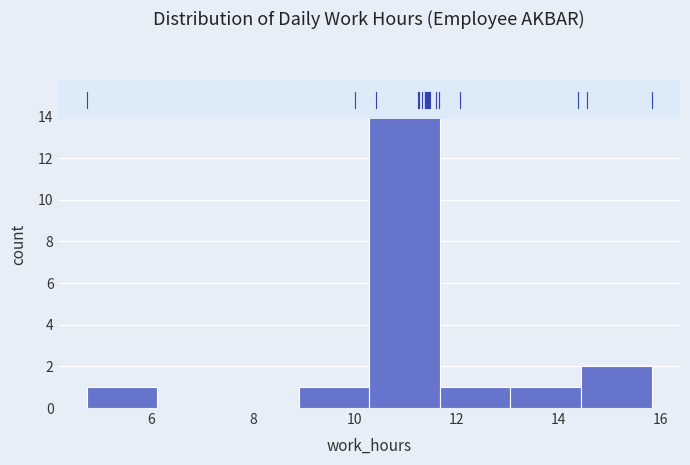

How tall is the bar that spans 4.8 to 6.2 on the x-axis? Neither the bar edges nor the heights are printed on the chart, so give them approximately, as read against the axes.

1